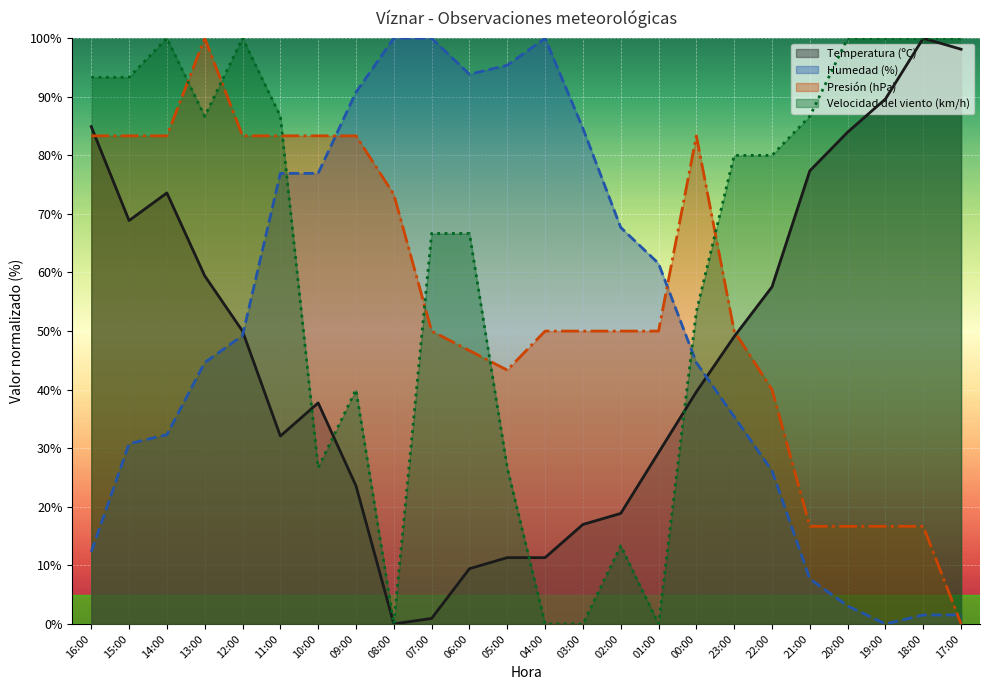

Does the chart display data point markers on the line(s)?

No